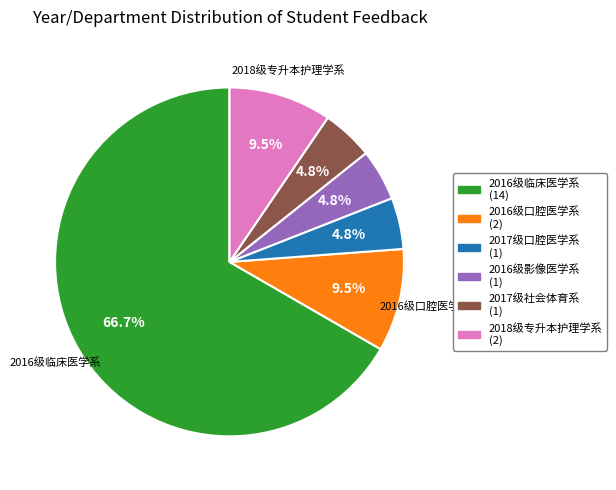

To the nearest percent, what is the difference between the largest and smallest slice percentages?

62%